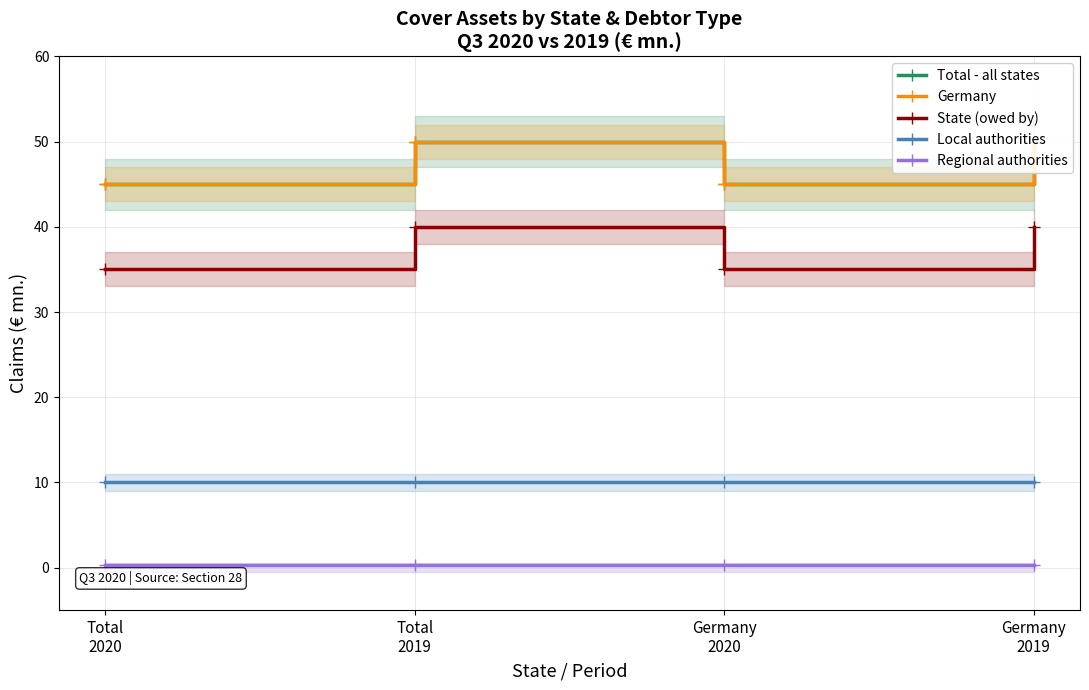

Which series has the largest range (max minus min)?

Total - all states